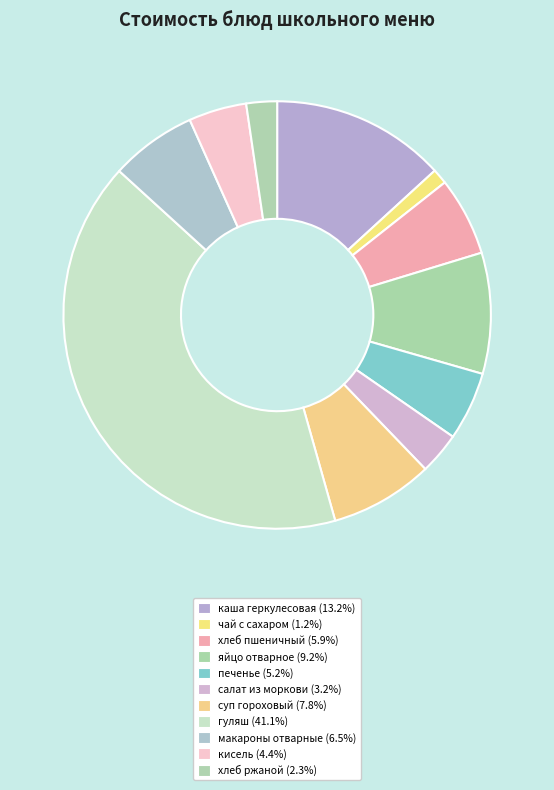

True or false: кисель accounts for 4% of the total.

True